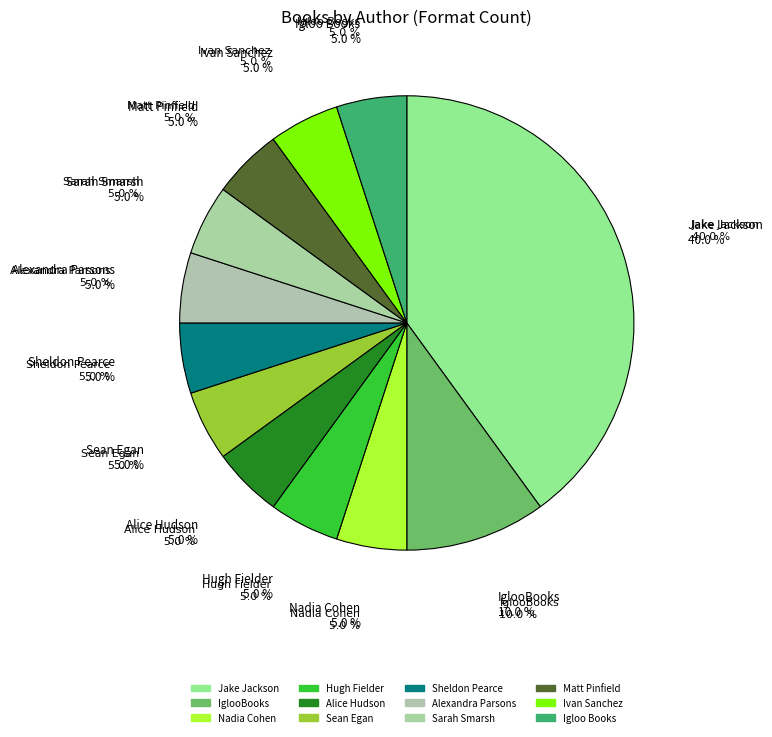

Count the number of slices in the pie.

12